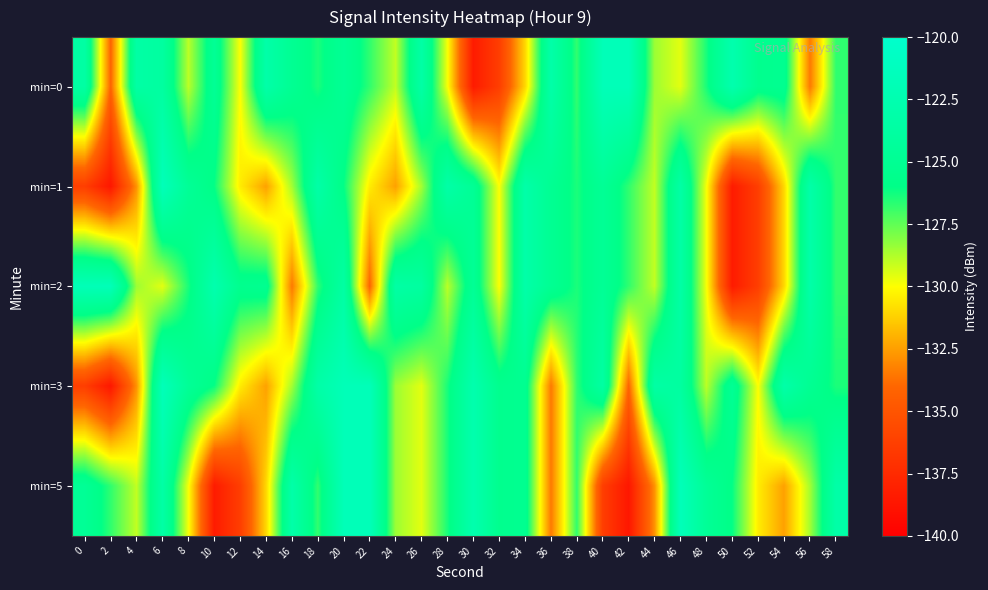

Between 42 and 32, which is larger?

42